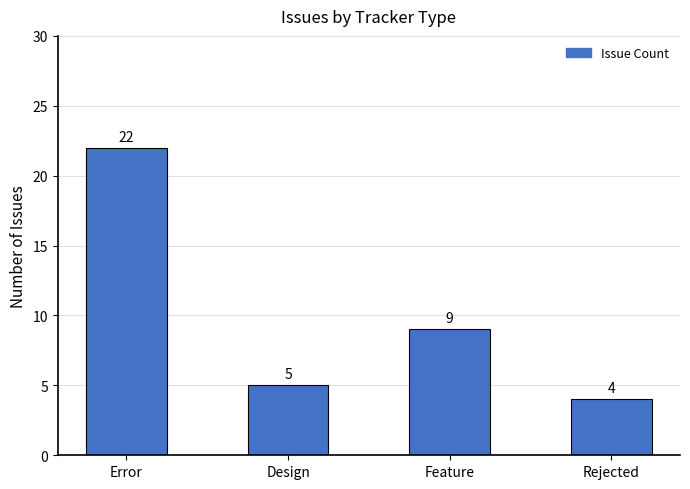

What is the difference between the maximum and minimum values?

18